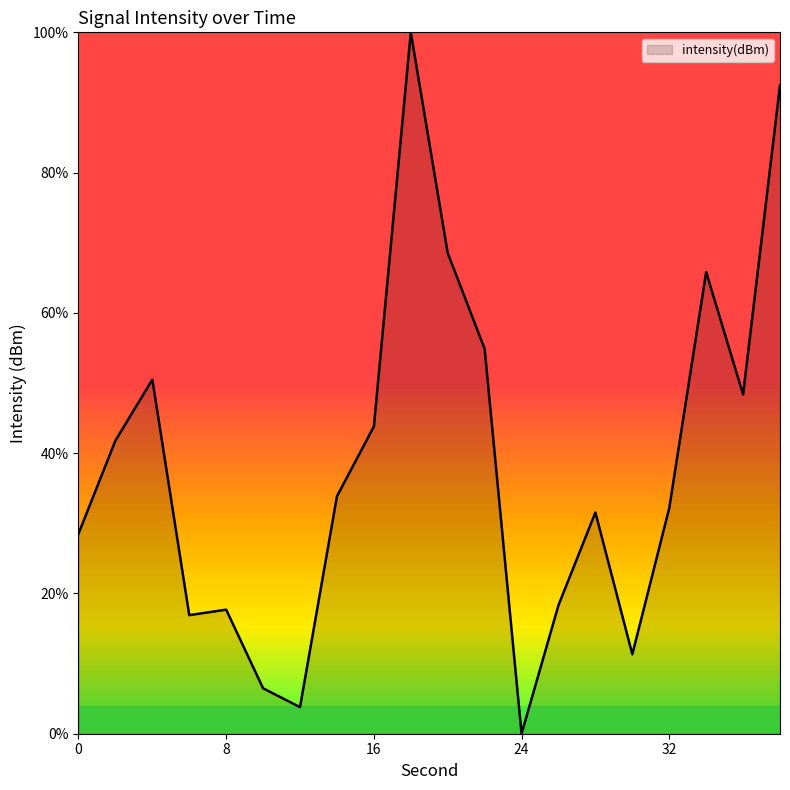

What is the greatest value displayed?

100.0